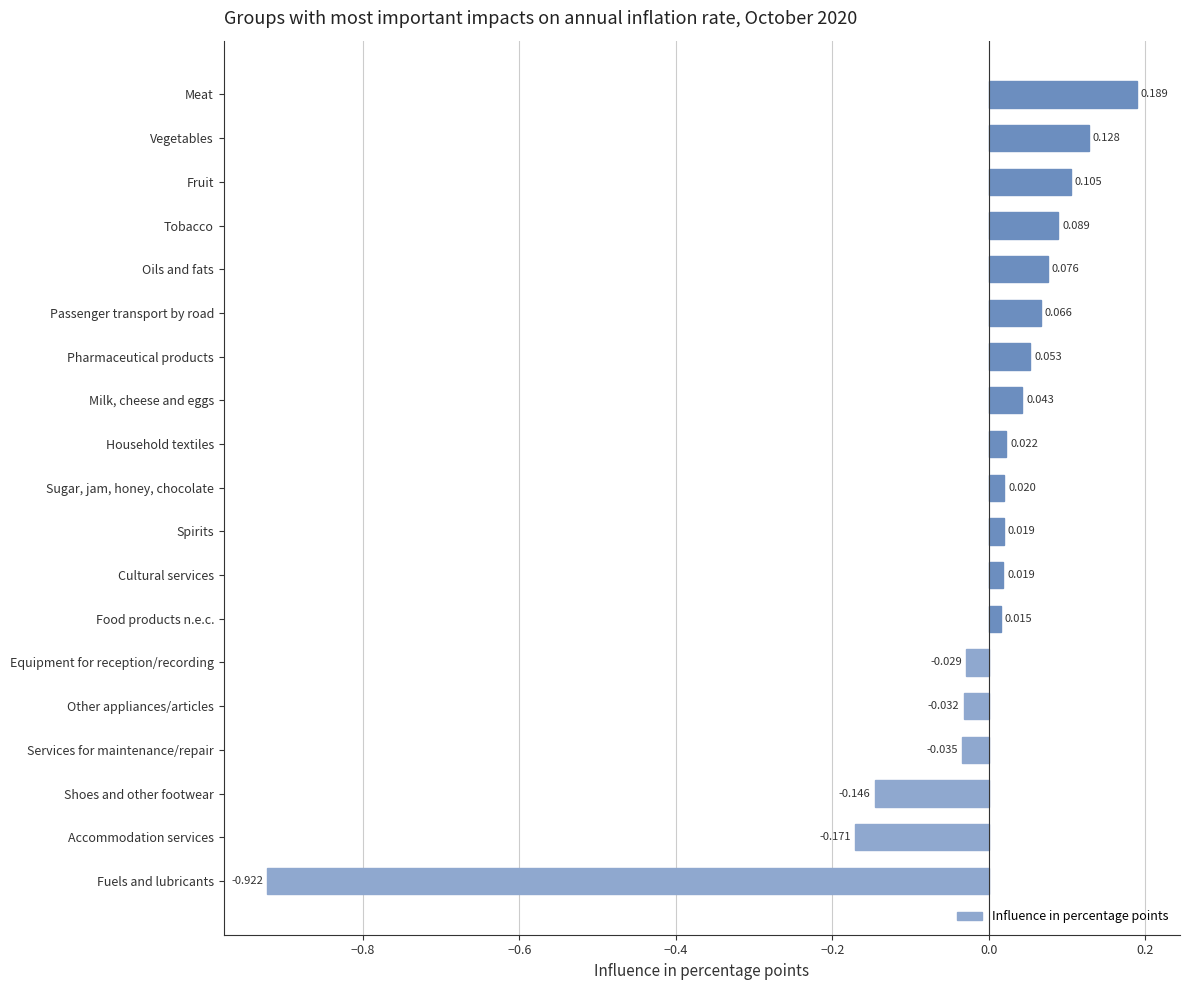

Between Vegetables and Pharmaceutical products, which is larger?

Vegetables